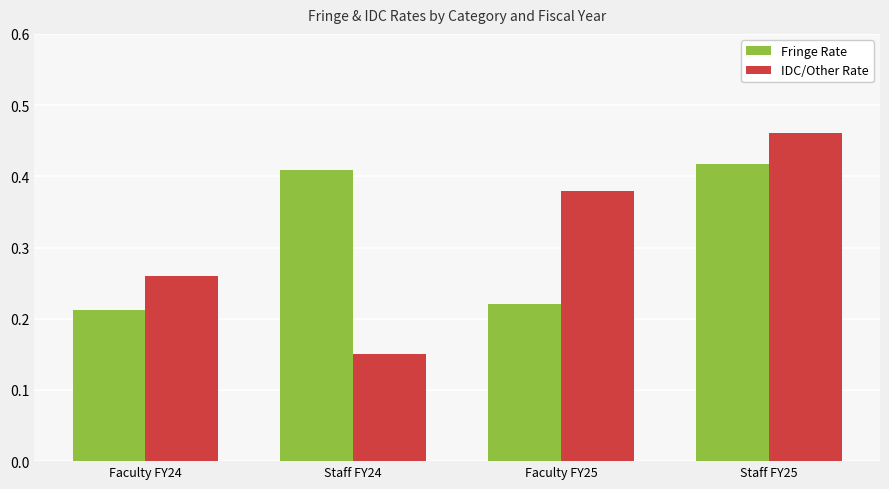

At how many categories does at least one series exceed 0?

4